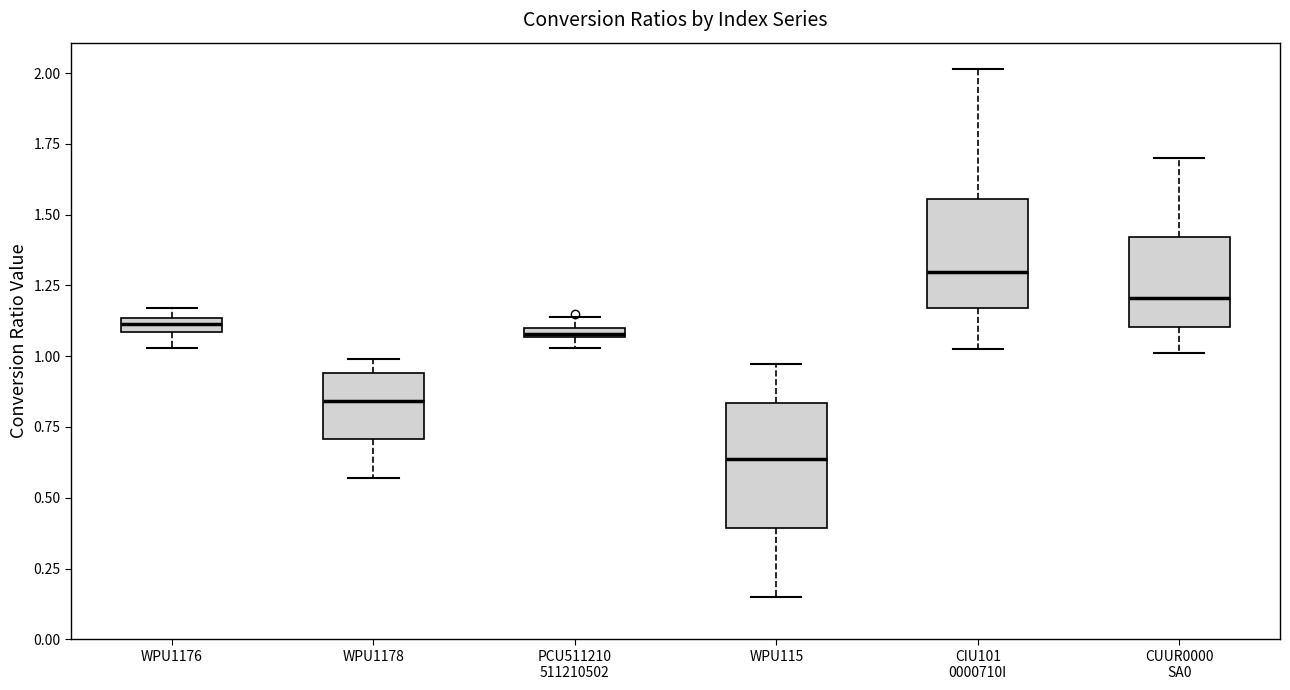

Where is the upper edge of the box for PCU511210 511210502 on the y-axis? The values are not printed on the chart, so give them approximately, as read against the axis.

1.10